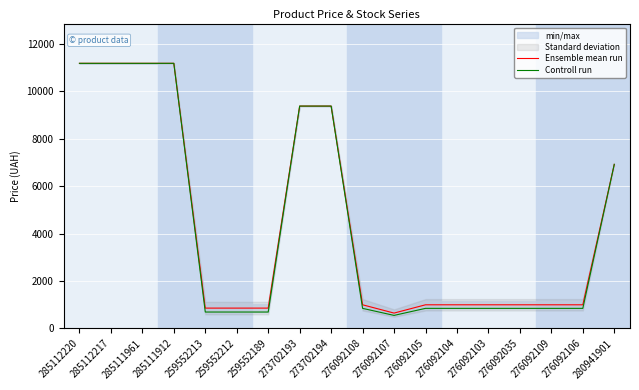

Which series changed the most between 259552189 and 276092108?

Controll run